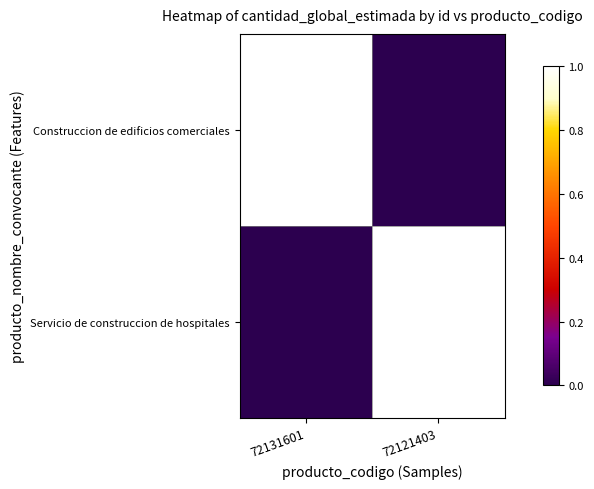

Which category has the lowest value across all series?

72121403